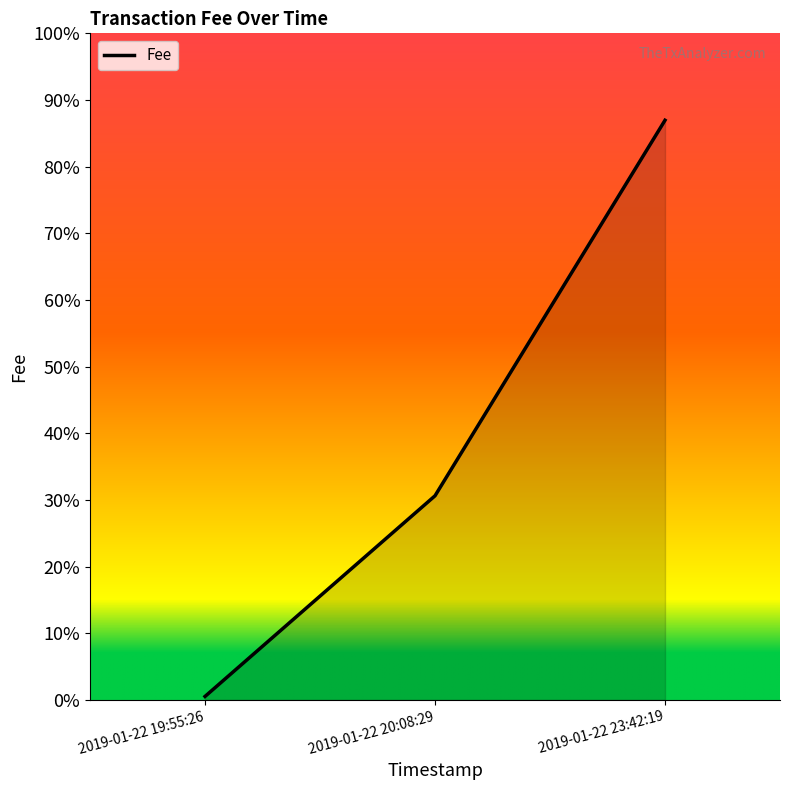

Where is the data nearest to the value 5?

2019-01-22 20:08:29